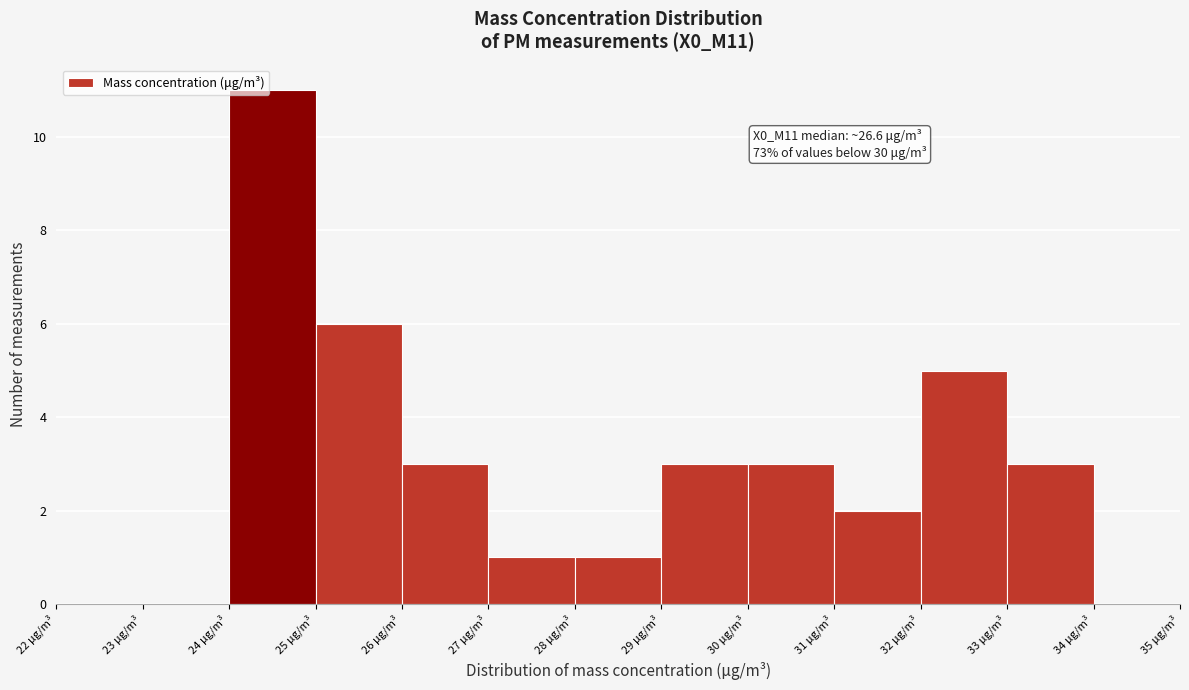

Which range on the x-axis has the tallest bar?

24 to 25